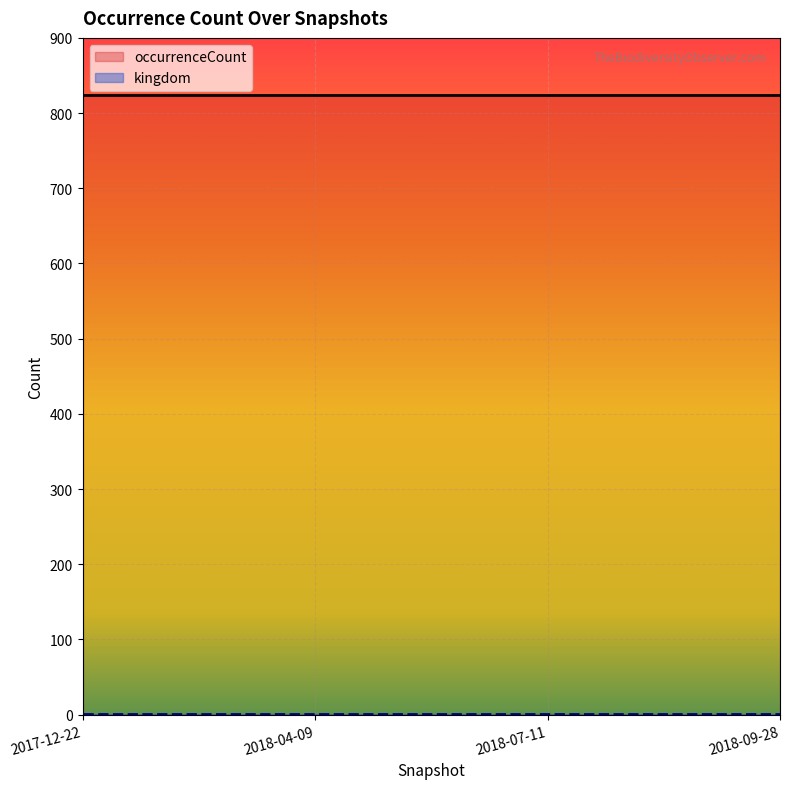

Which series changed the most between 2017-12-22 and 2018-04-09?

occurrenceCount